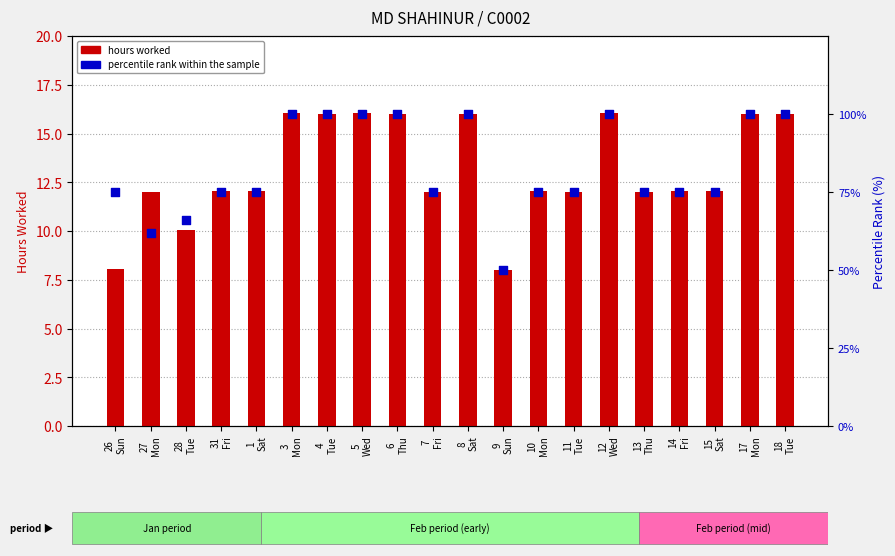

Which series reaches the minimum Y coordinate?

hours worked